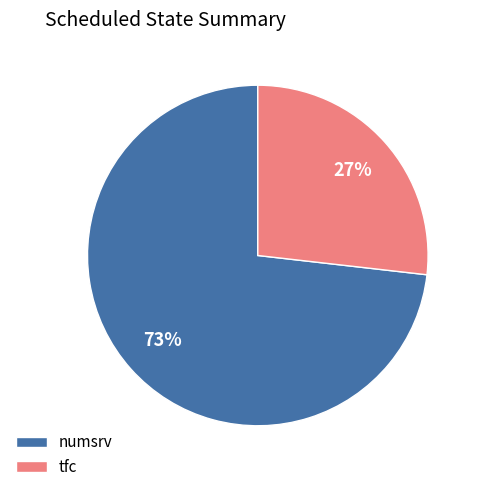

True or false: numsrv accounts for 73% of the total.

True